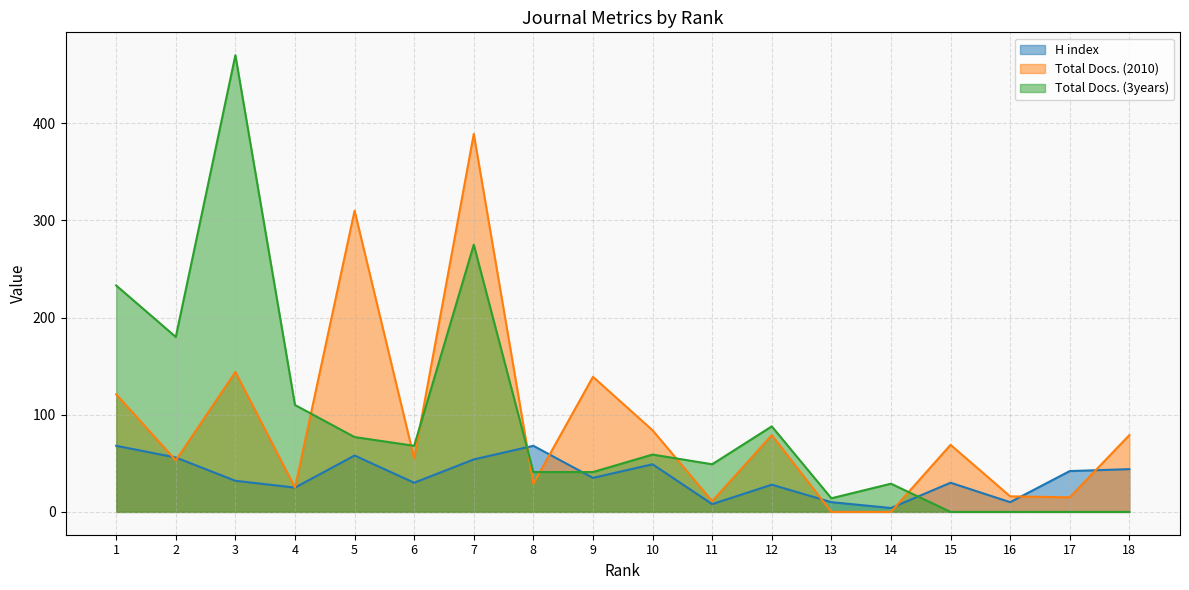

What is the average value of the Total Docs. (3years) series?

96